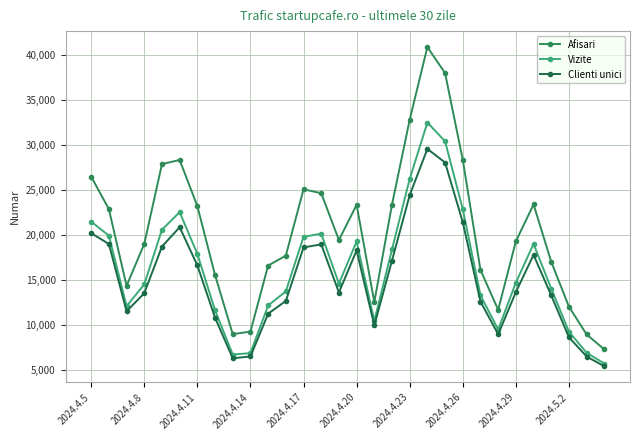

What is the value of the Afisari point at the 16th from the left?

23372